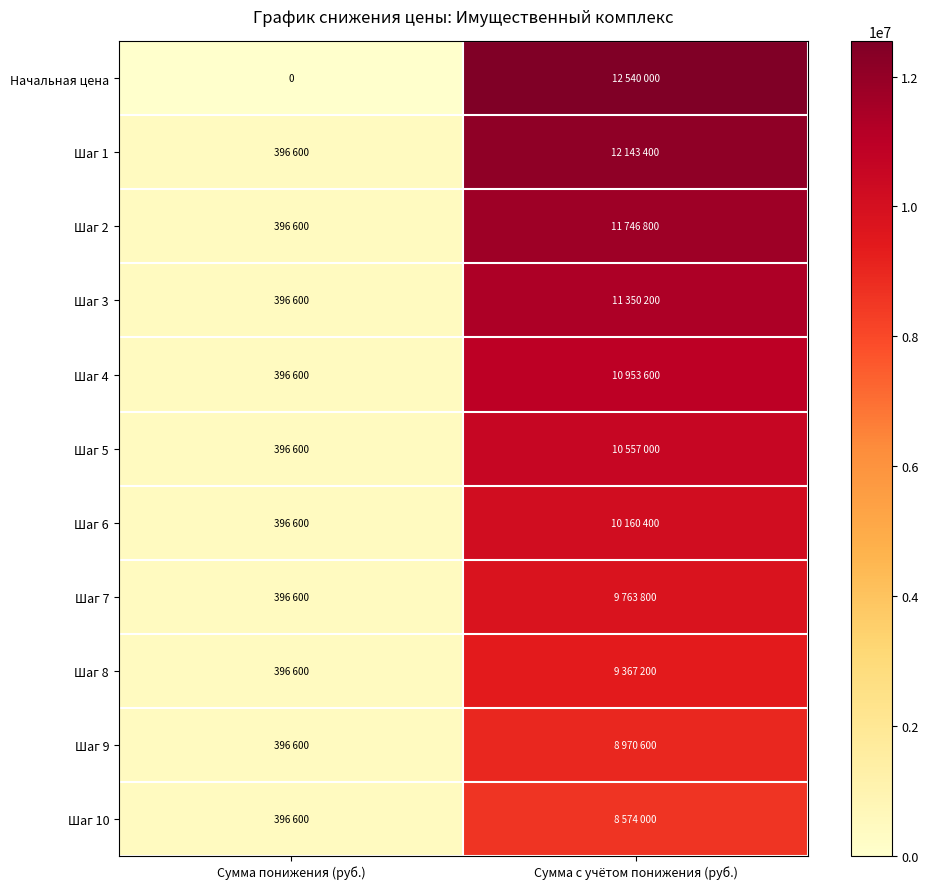

List the labels in order of Шаг 10 value, largest first.

Сумма с учётом понижения (руб.), Сумма понижения (руб.)